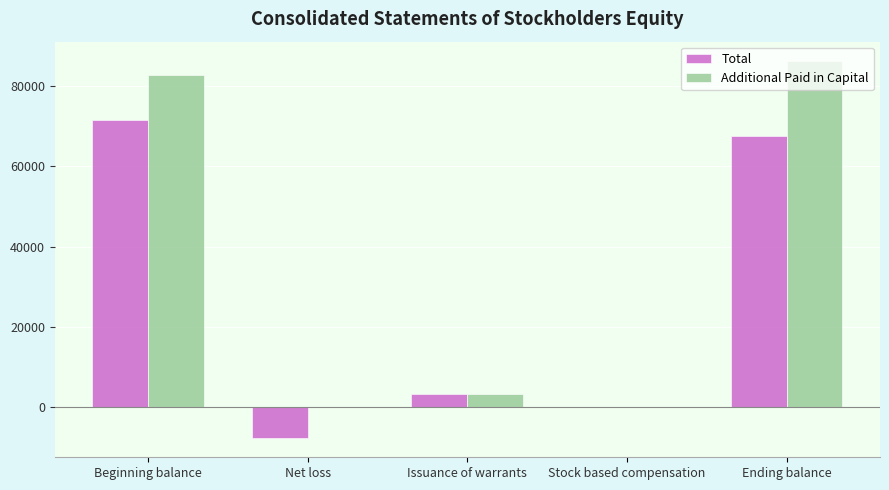

What is the average value of the Total series?

27003